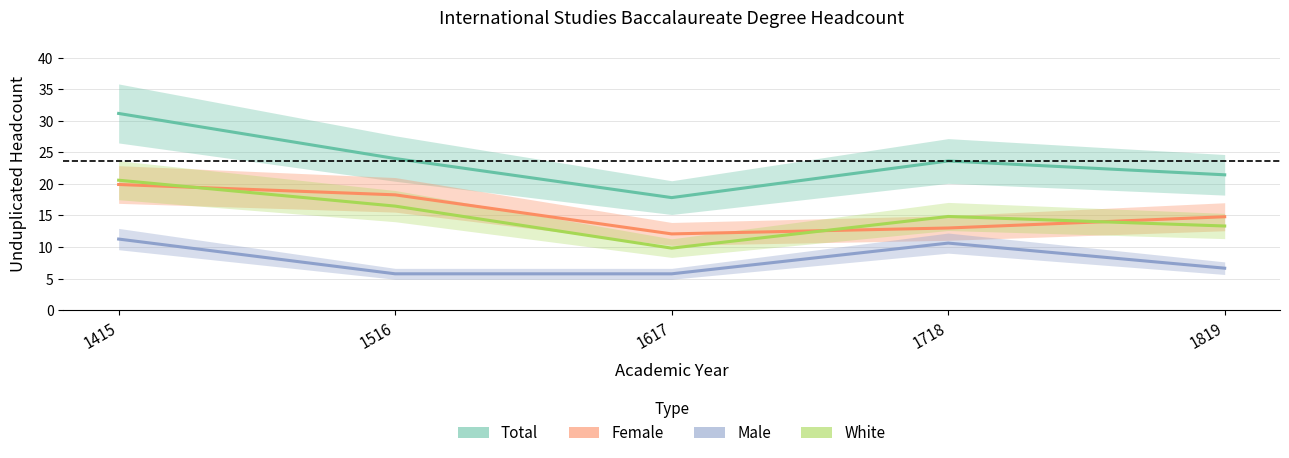

Between 1718 and 1415, which is larger?

1415